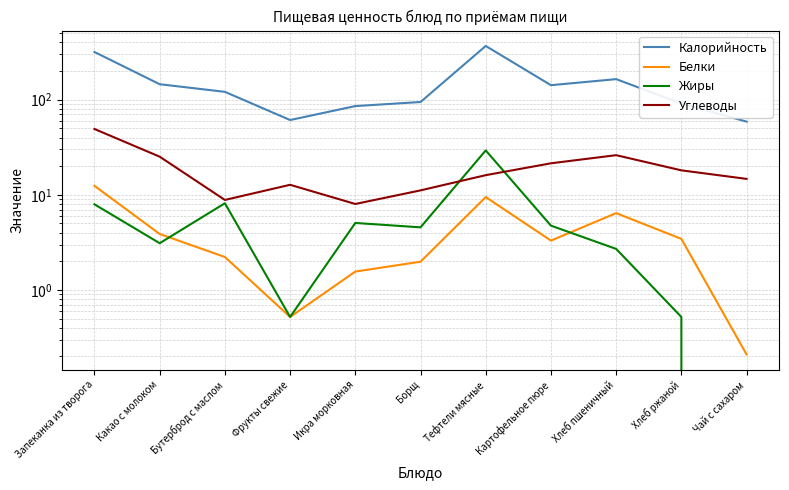

At which category does the chart reach its minimum across all series?

Чай с сахаром